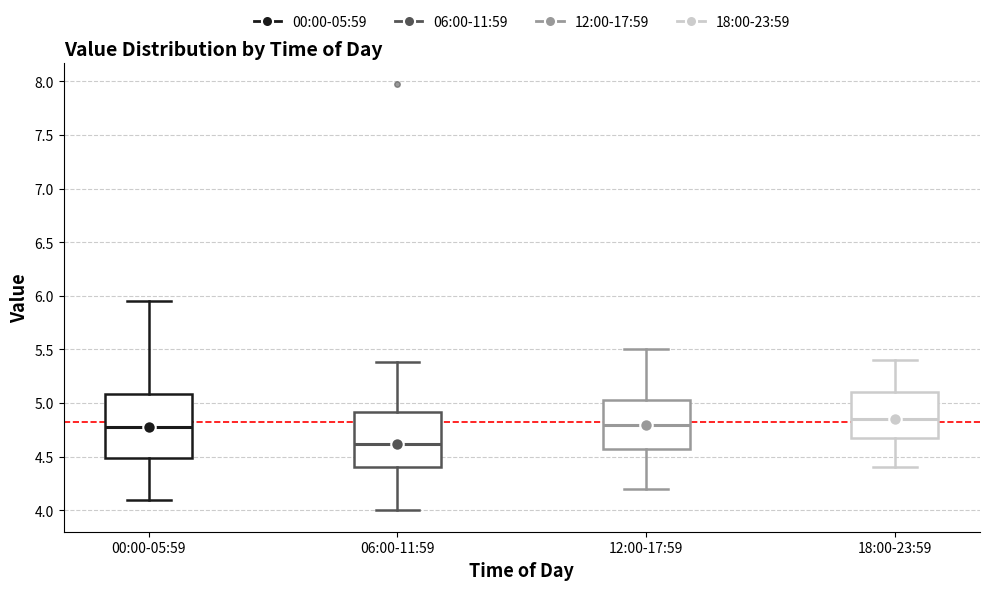

Reading left to right, transcribe this box plot: for each box, give where its median line is, the range the box spans, and where its two whiskers end, as read against the y-axis. The values are not printed on the chart, so give them approximately, as read against the axis.

00:00-05:59: median 4.80, box 4.50 to 5.10, whiskers 4.10 to 5.95
06:00-11:59: median 4.60, box 4.40 to 4.90, whiskers 4.00 to 5.40
12:00-17:59: median 4.80, box 4.60 to 5.05, whiskers 4.20 to 5.50
18:00-23:59: median 4.85, box 4.70 to 5.10, whiskers 4.40 to 5.40